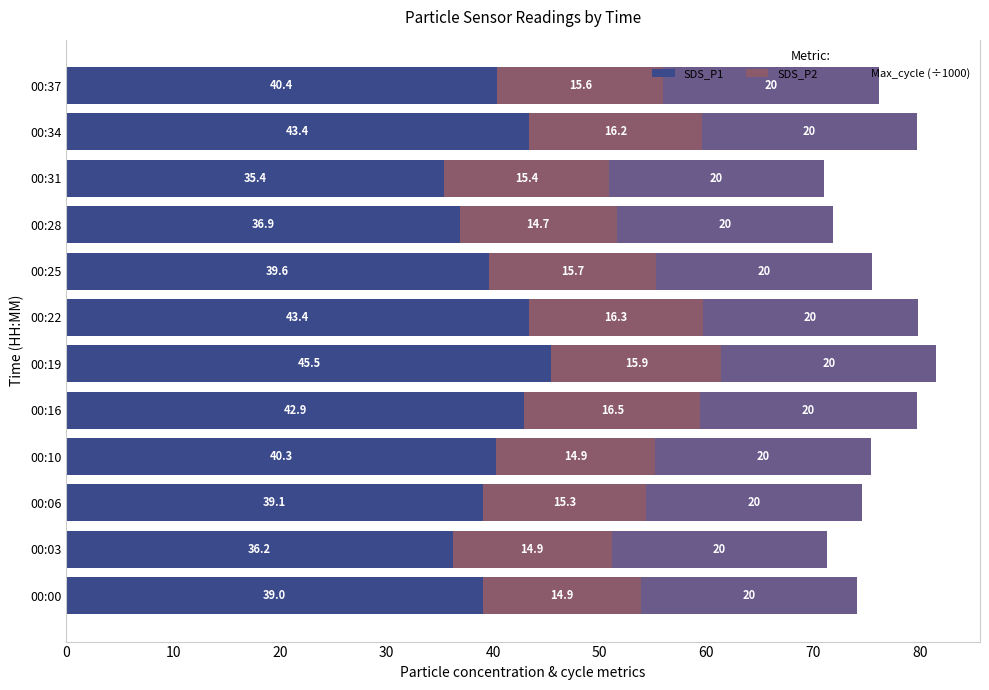

What are all the series names shown in the legend?

SDS_P1, SDS_P2, Max_cycle (÷1000)